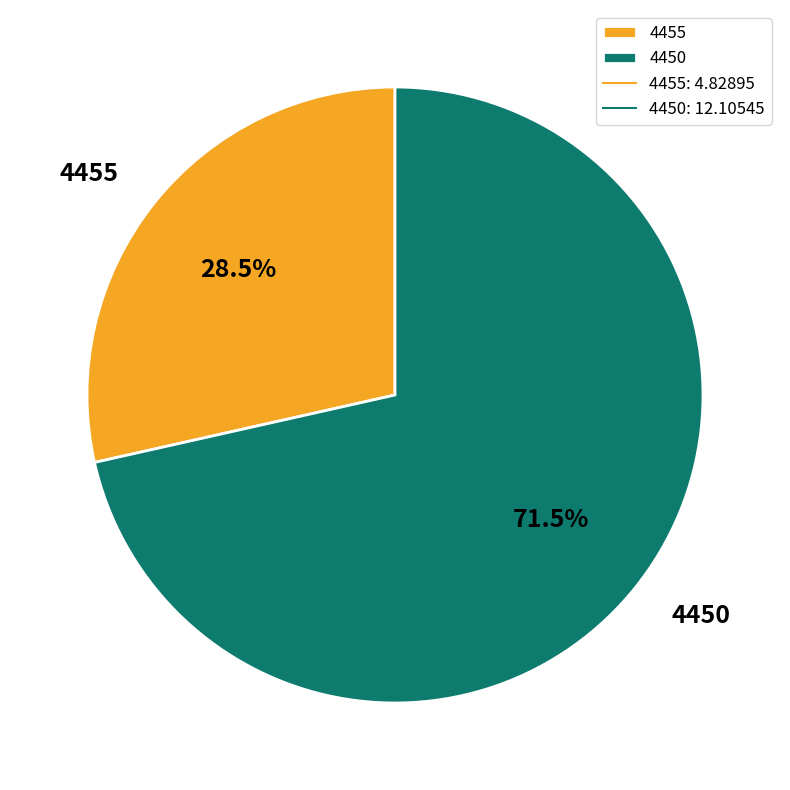

Does 4450 represent more than half of the total?

Yes